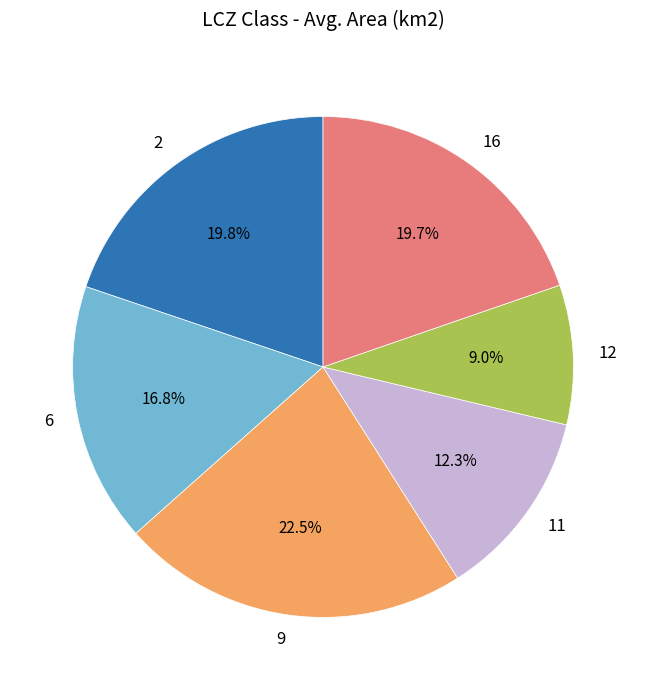

Is it true that 12 is 1% of the pie?

False